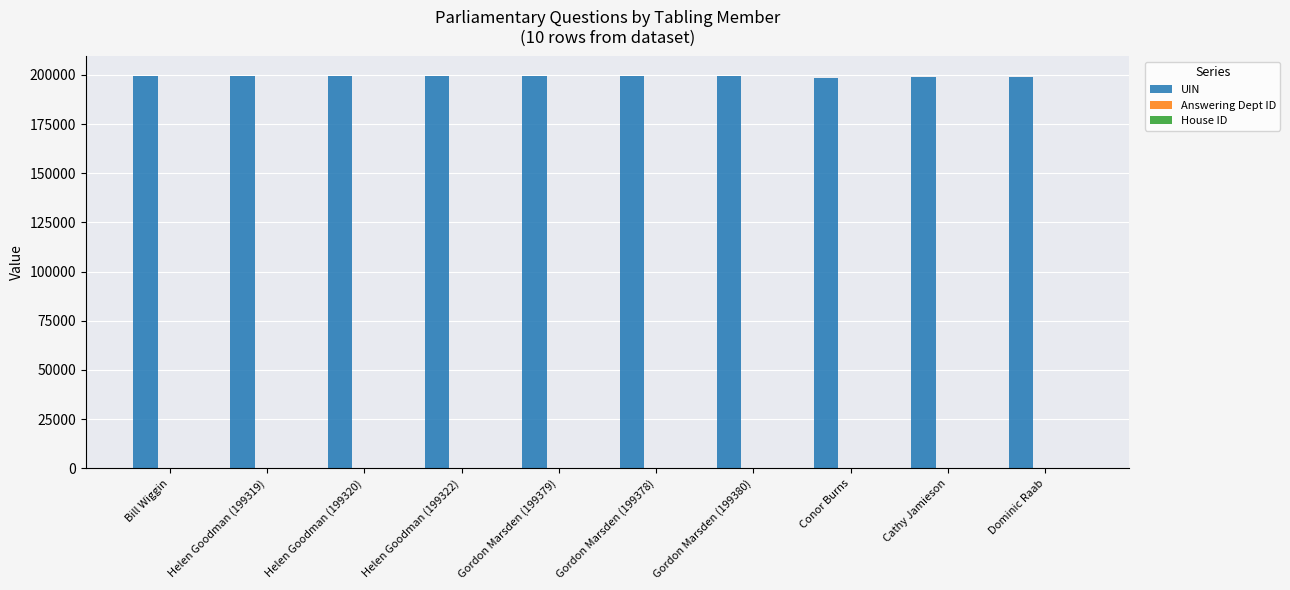

What is the sum of all UIN values?

1991734